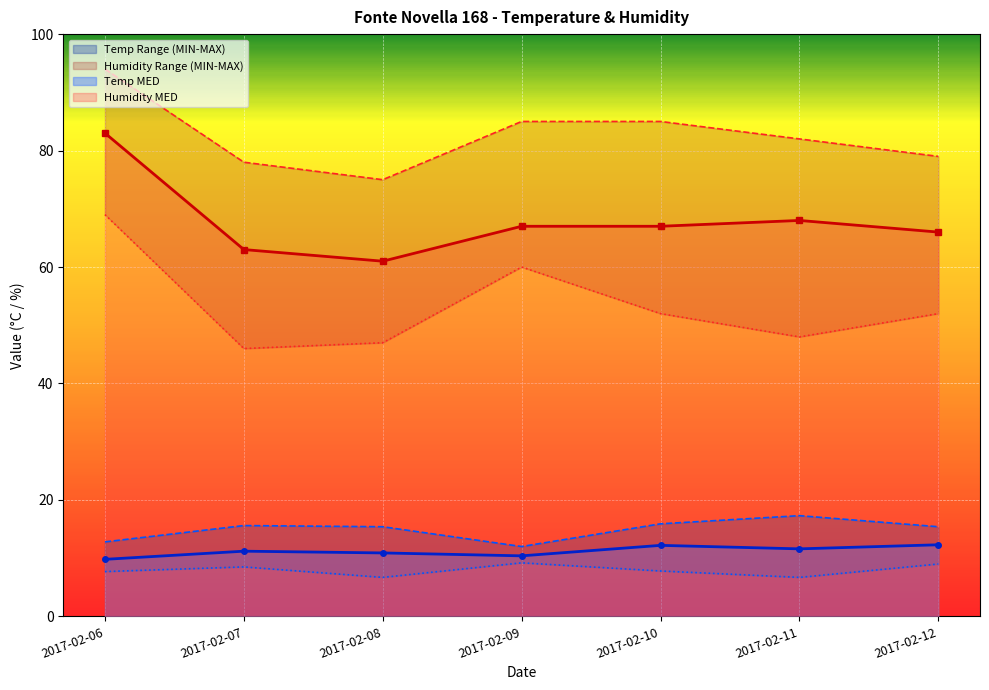

How many values in the Humidity MED MIN series are below 52?

3